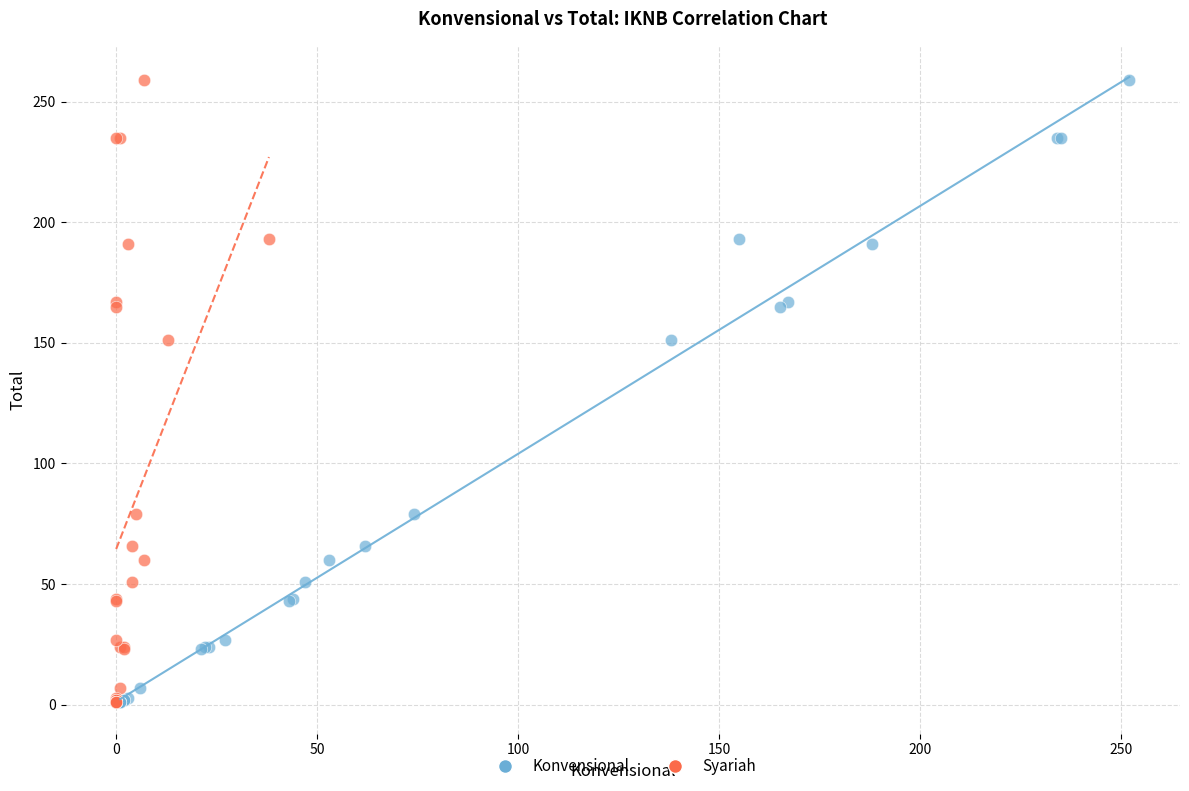

What are all the series names shown in the legend?

Konvensional, Syariah